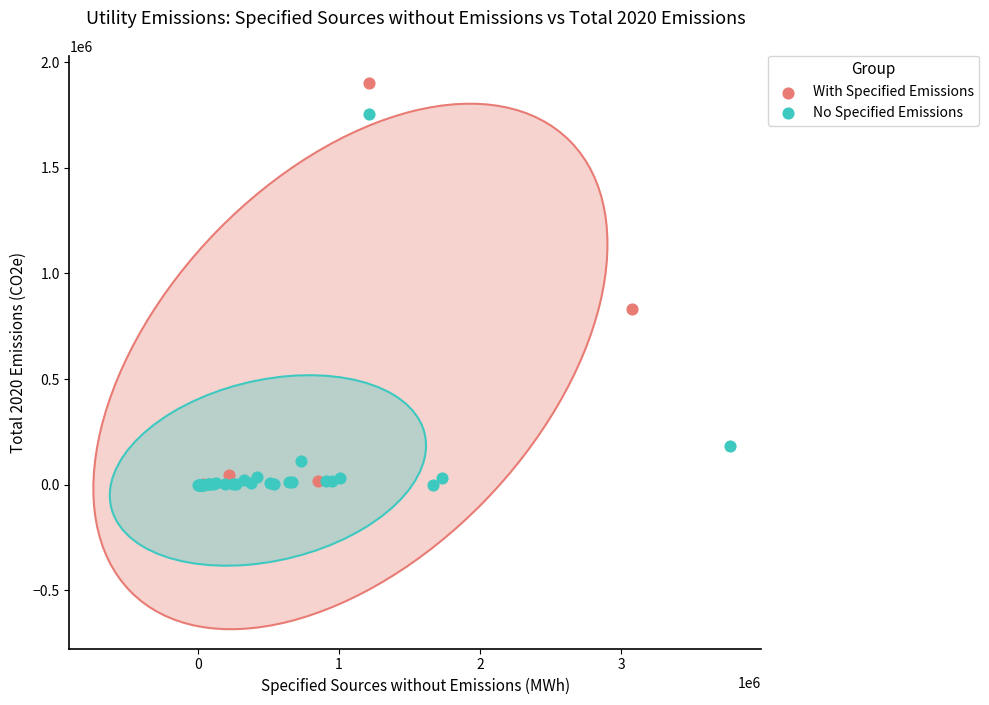

Which series contains the highest Y value?

With Specified Emissions